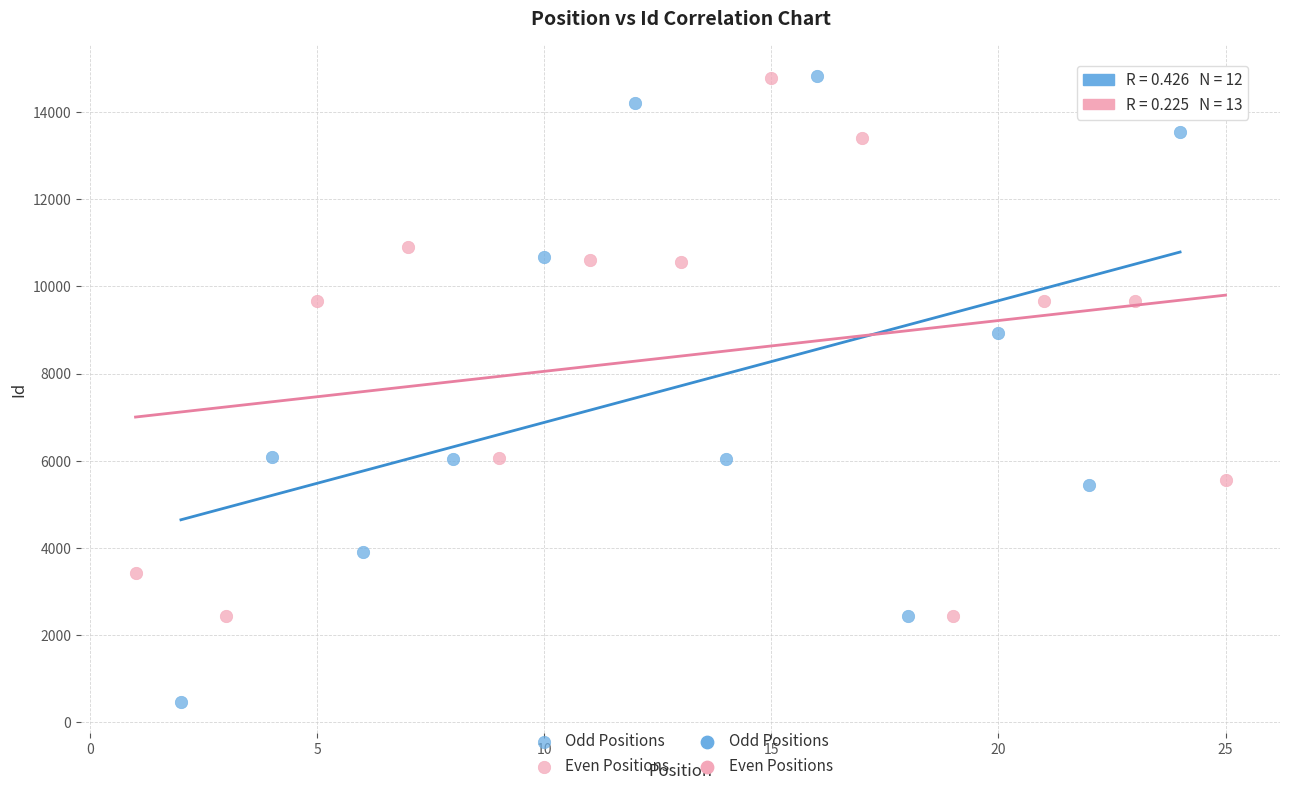

Which series contains the lowest Y value?

Odd Positions